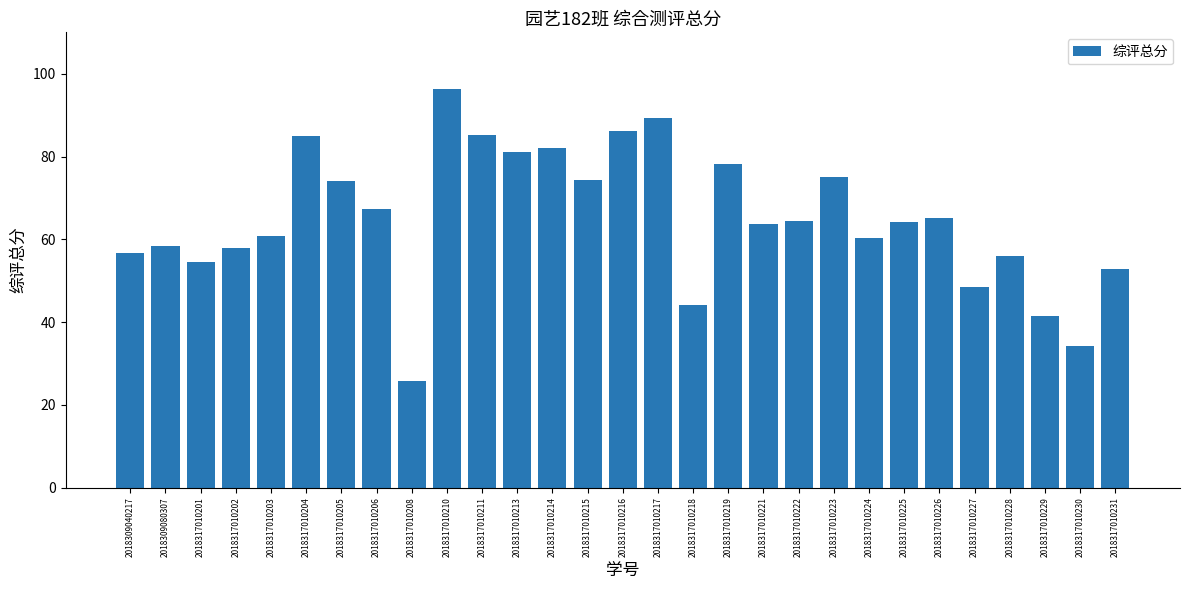

What is the ratio of the value at 2018317010216 to the value at 2018317010205?

1.2